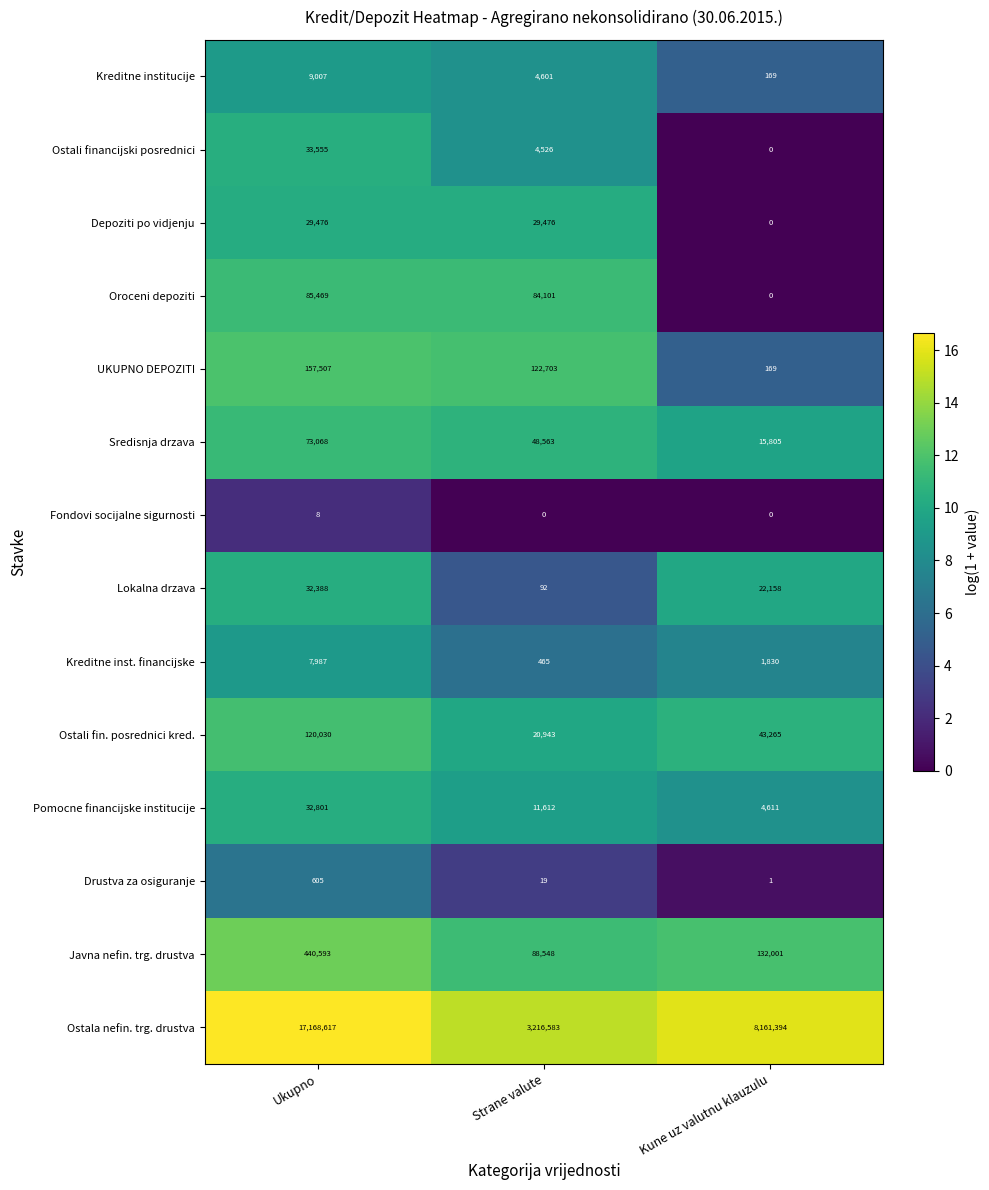

What value does the Ostala nefin. trg. drustva series have at Kune uz valutnu klauzulu, to the nearest 10?

8161390